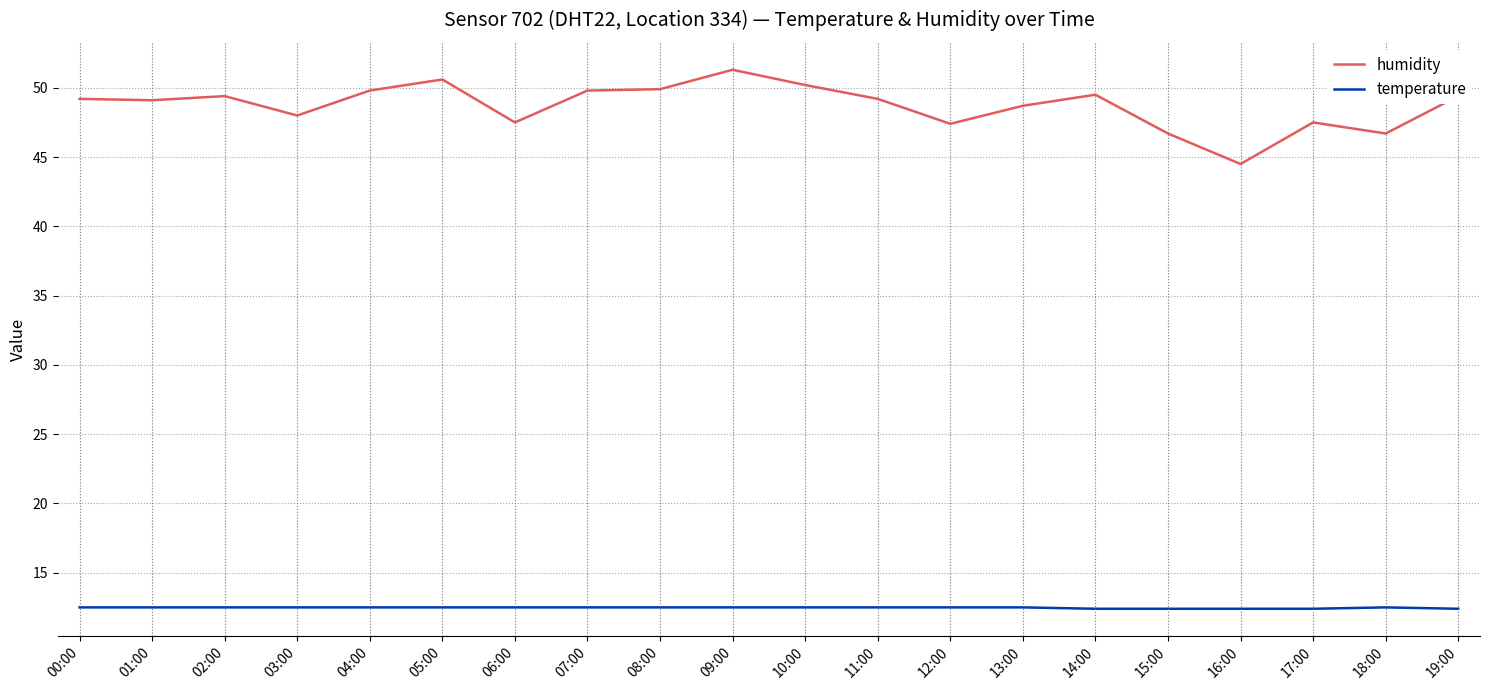

True or false: humidity and temperature intersect in this chart.

False